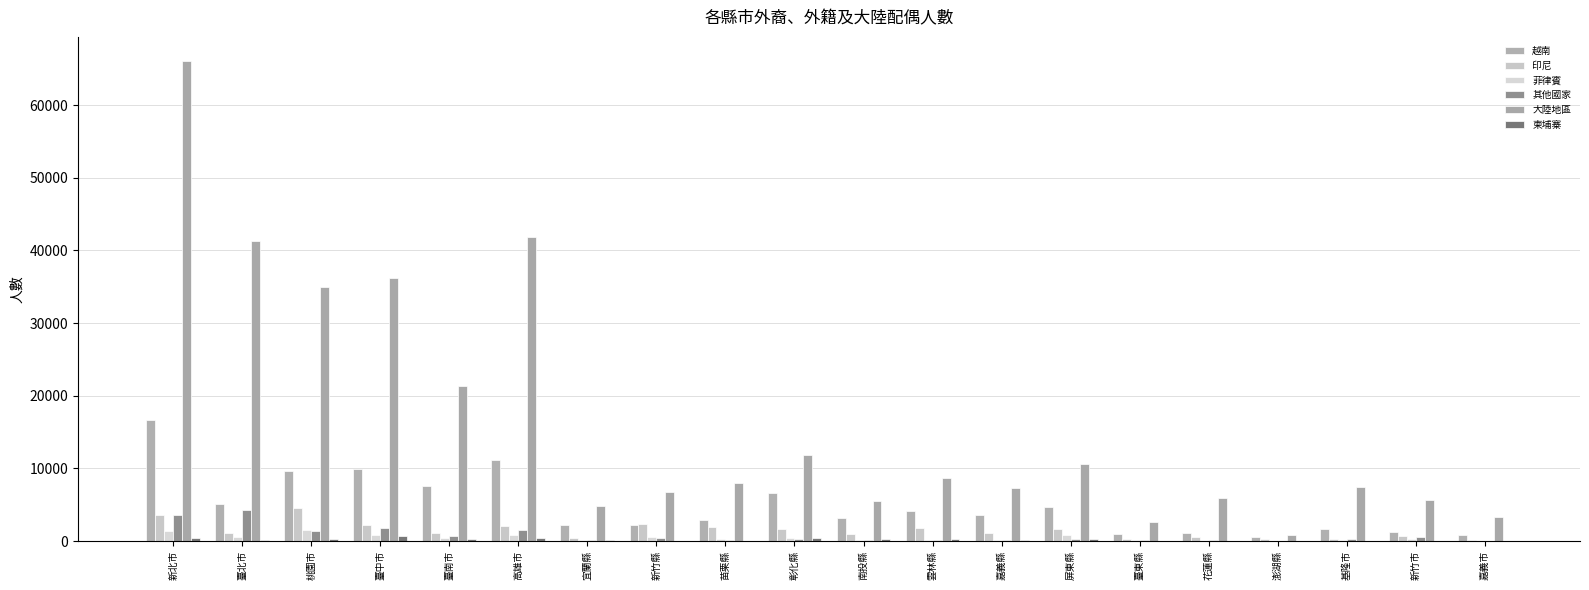

What is the greatest value displayed?

66090